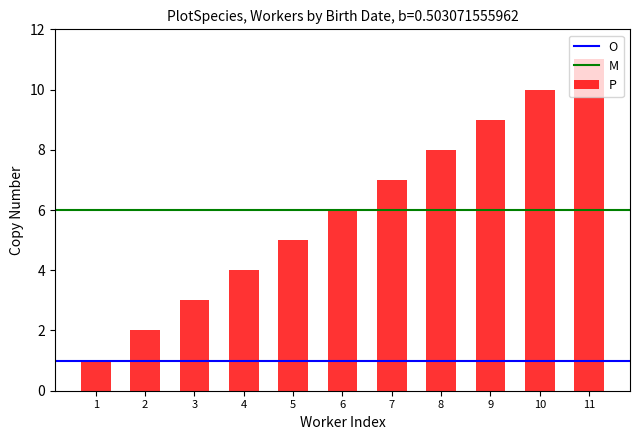

Is it true that the value at 2 is 2?

True